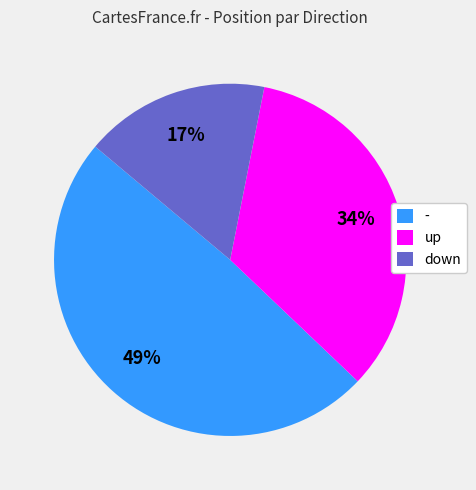

Rank the categories by value from highest to lowest.

-, up, down